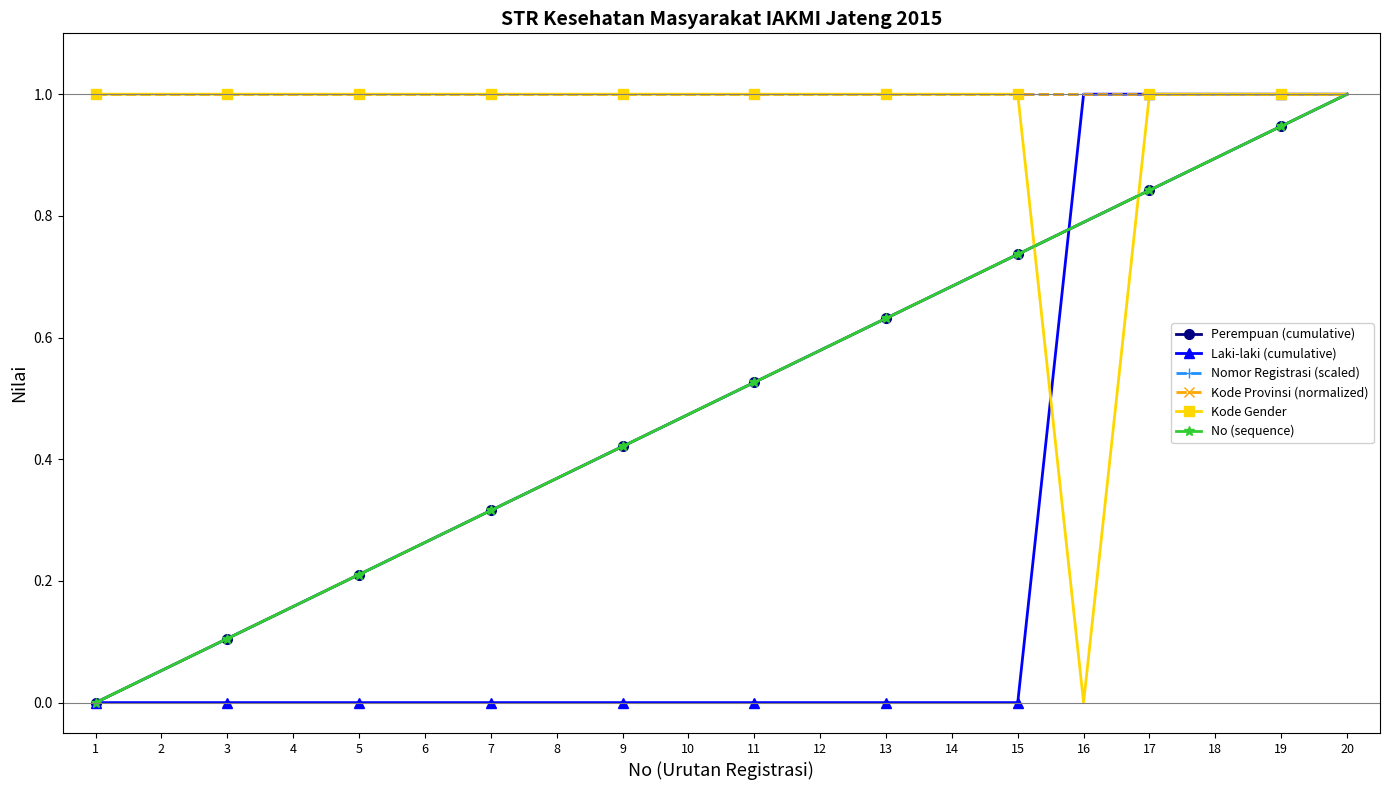

At 4, list the series in order from smallest to largest.

Laki-laki (cumulative), Perempuan (cumulative), No (sequence), Nomor Registrasi (scaled), Kode Provinsi (normalized), Kode Gender